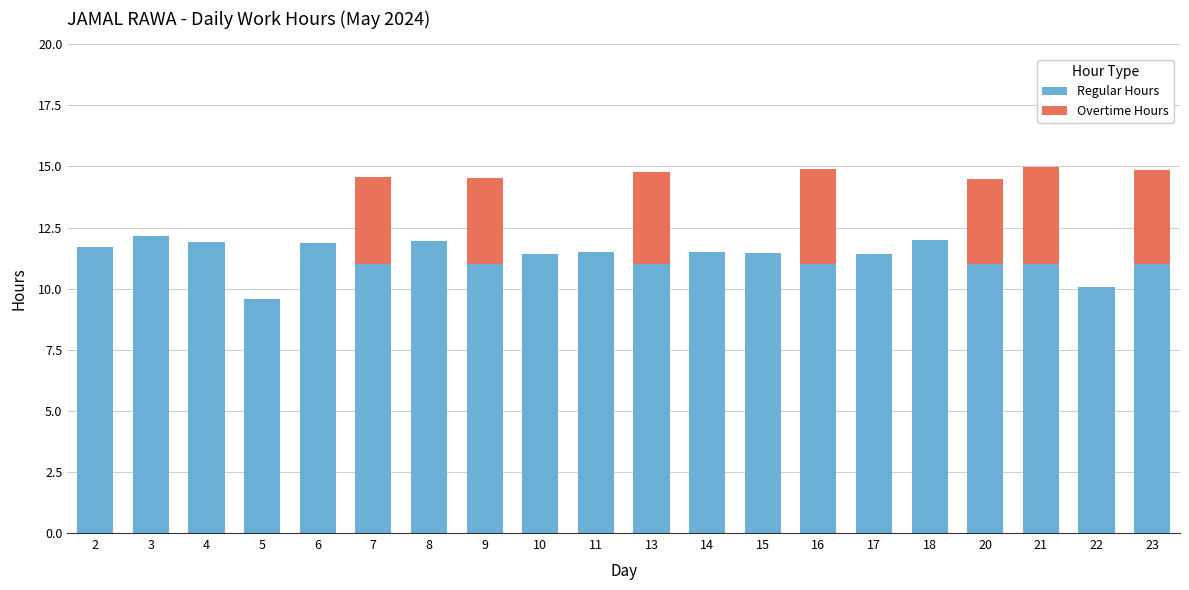

What is the maximum value for Regular Hours?

12.1